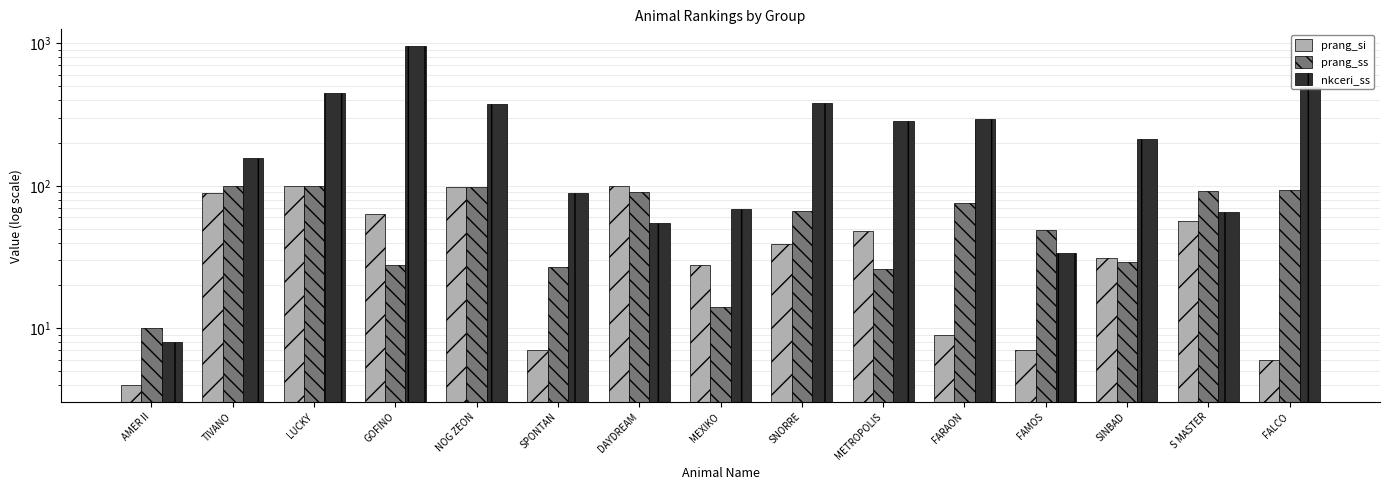

Reading left to right, what are all the values shown in this chart?

prang_si: 4	89	99	63	98	7	99	28	39	48	9	7	31	57	6
prang_ss: 10	99	99	28	98	27	90	14	67	26	76	49	29	92	93
nkceri_ss: 8	157	448	953	375	89	55	69	379	287	296	34	214	66	494